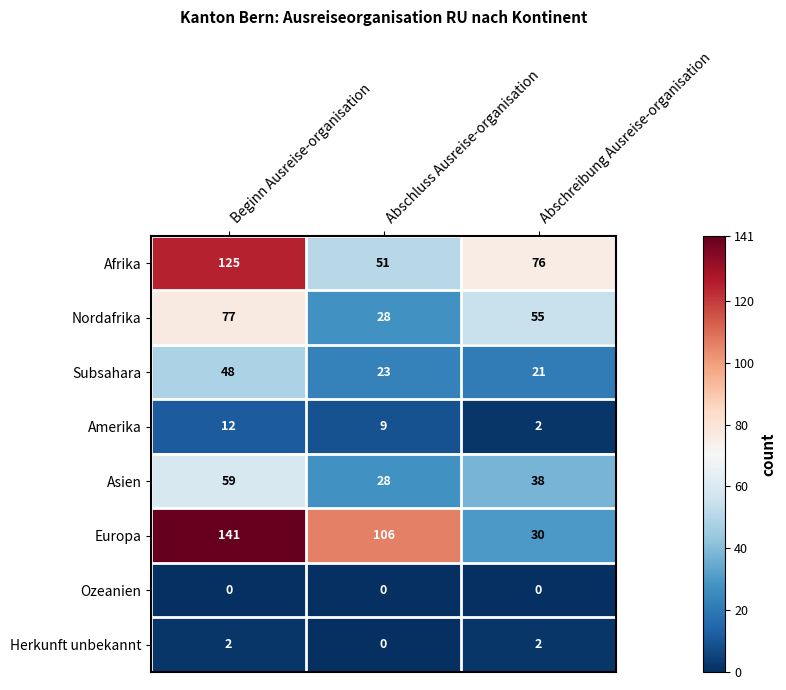

True or false: Asien has a value of 59 at Beginn Ausreise-organisation.

True